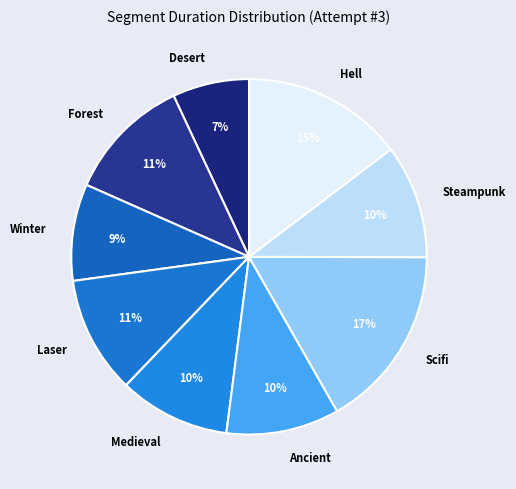

How many slices are in this pie chart?

9